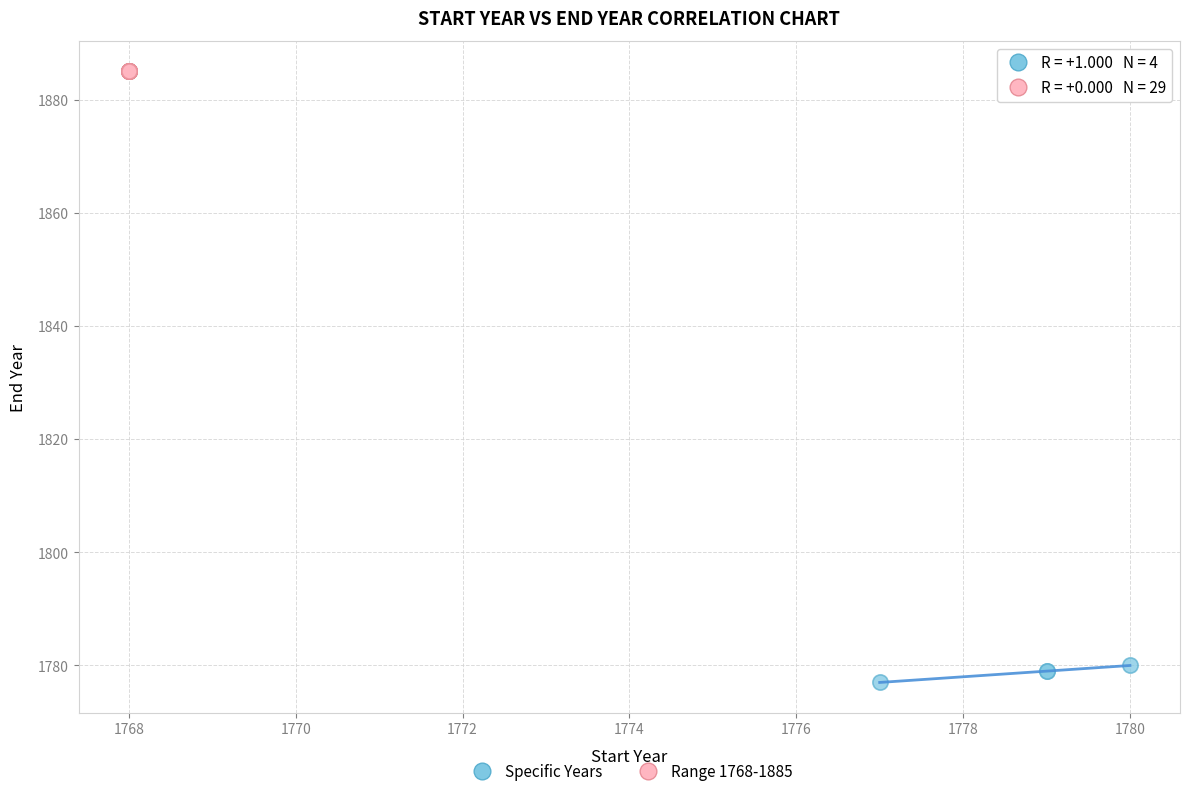

Which series contains the highest Y value?

Range 1768-1885